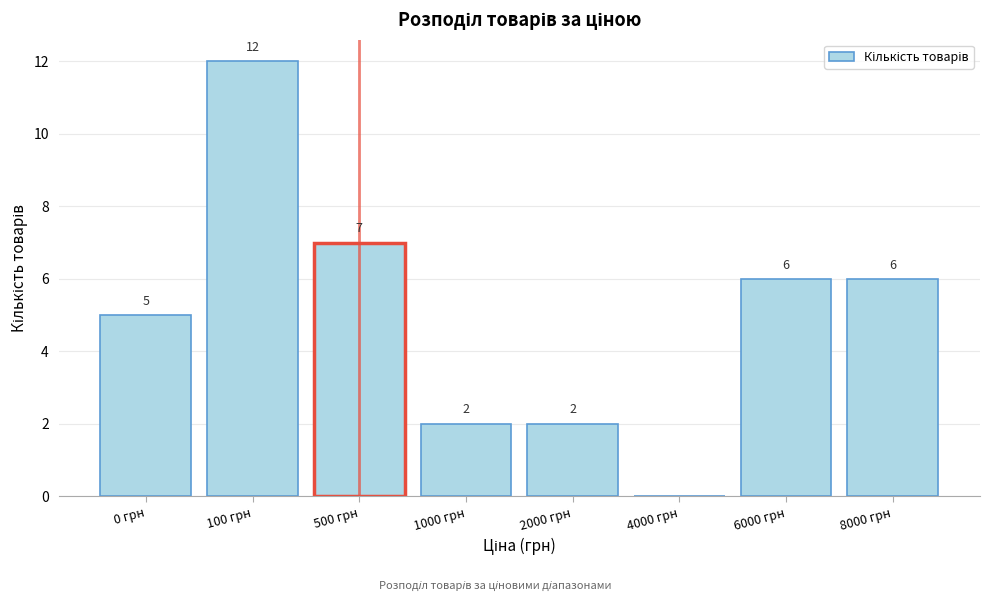

Reading left to right, list all the values displayed in this chart.

0 грн=5	100 грн=12	500 грн=7	1000 грн=2	2000 грн=2	4000 грн=0	6000 грн=6	8000 грн=6